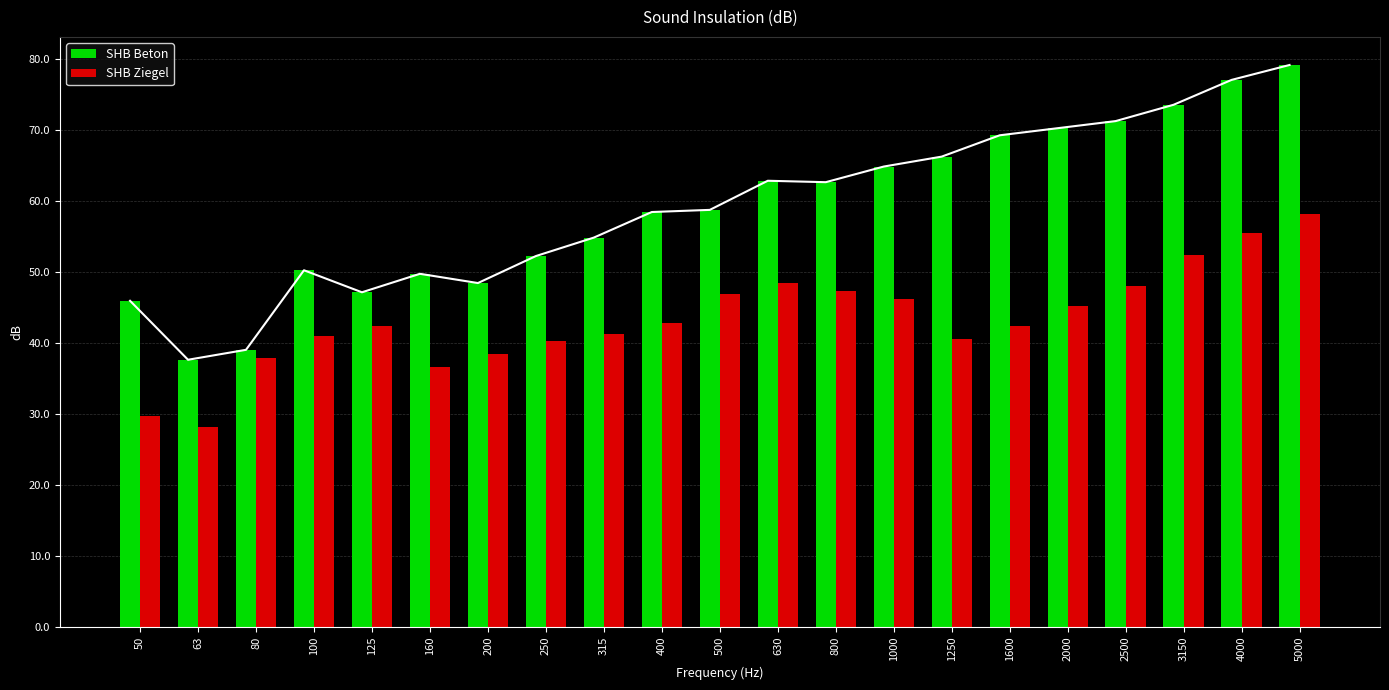

List the labels in order of SHB Ziegel value, smallest first.

63, 50, 160, 80, 200, 250, 1250, 100, 315, 125, 1600, 400, 2000, 1000, 500, 800, 2500, 630, 3150, 4000, 5000